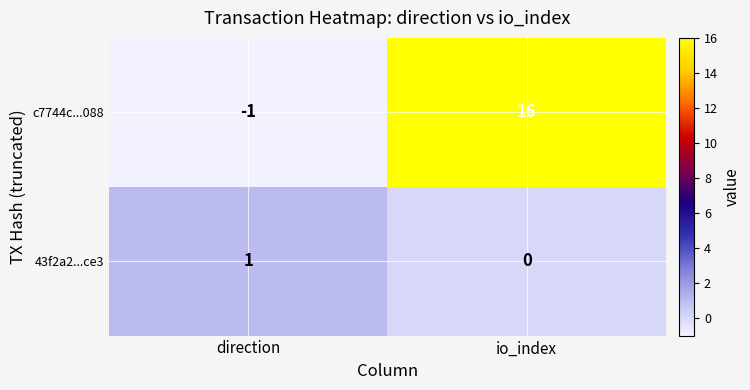

Count the number of data series in this chart.

2